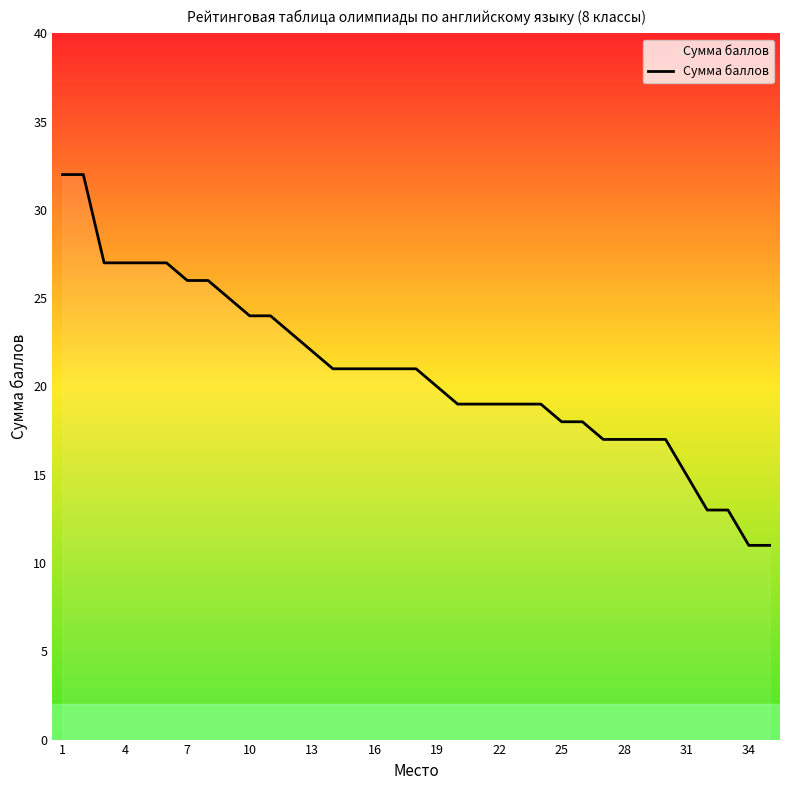

What is the minimum value shown in the chart?

11